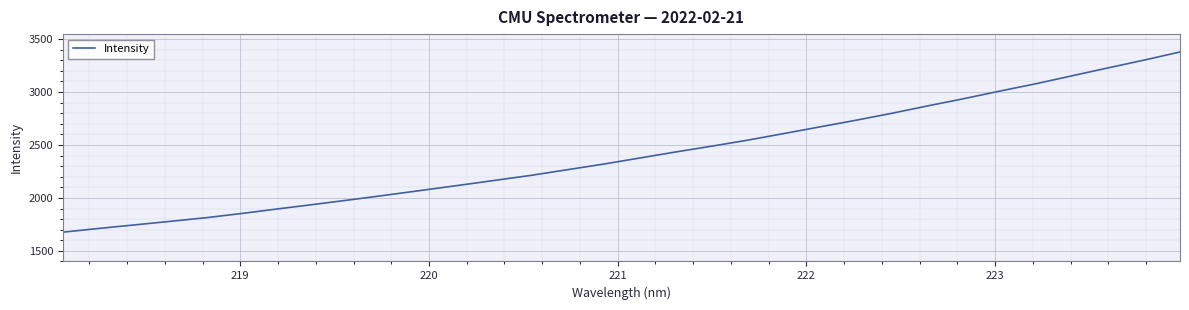

What is the greatest value displayed?

3378.0